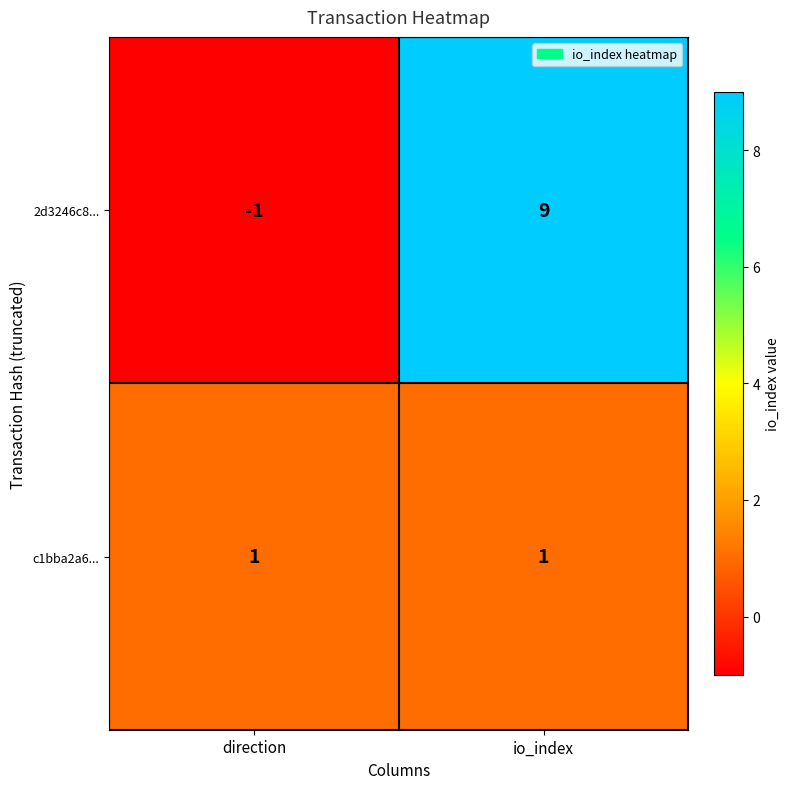

Rank the series at io_index from highest to lowest value.

2d3246c8..., c1bba2a6...